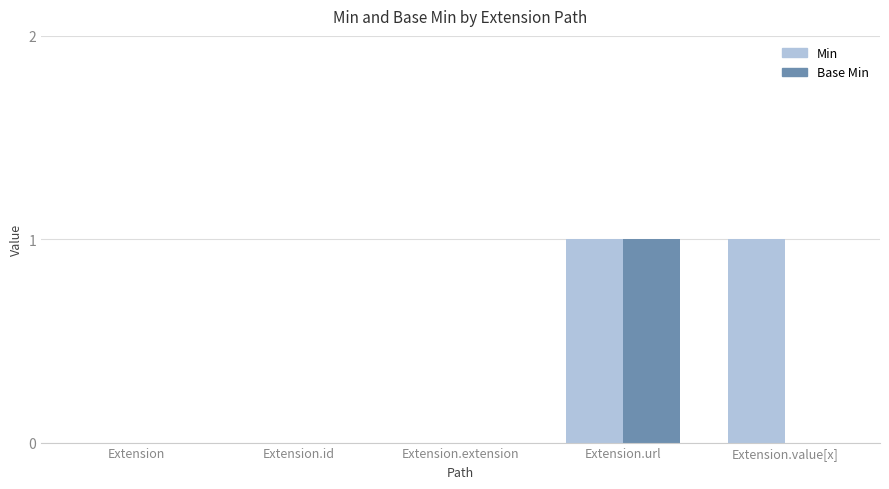

Which series changed the most between Extension.url and Extension.value[x]?

Base Min